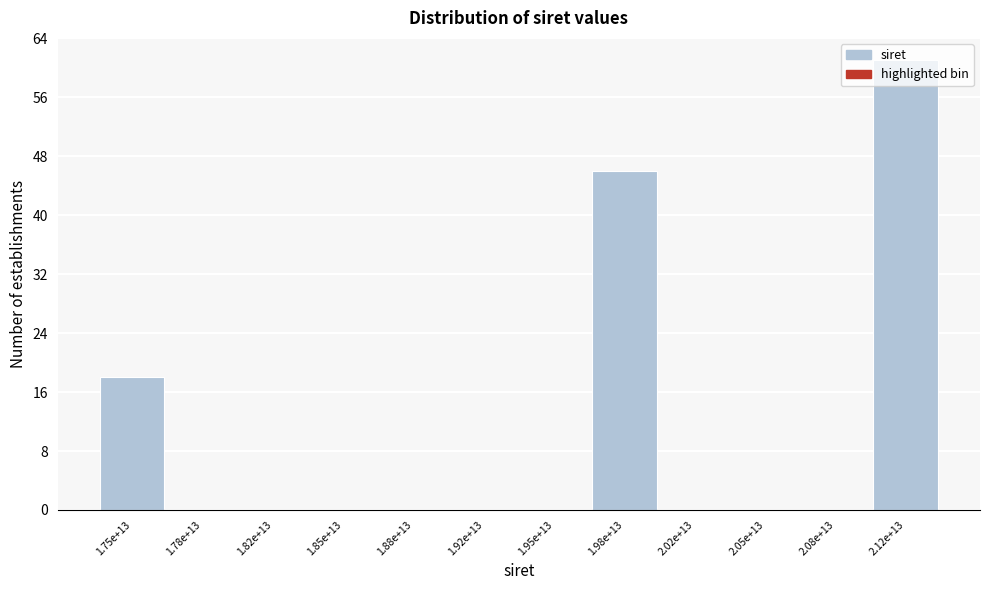

What is the change in value from 1.88e+13 to 1.98e+13?

+46